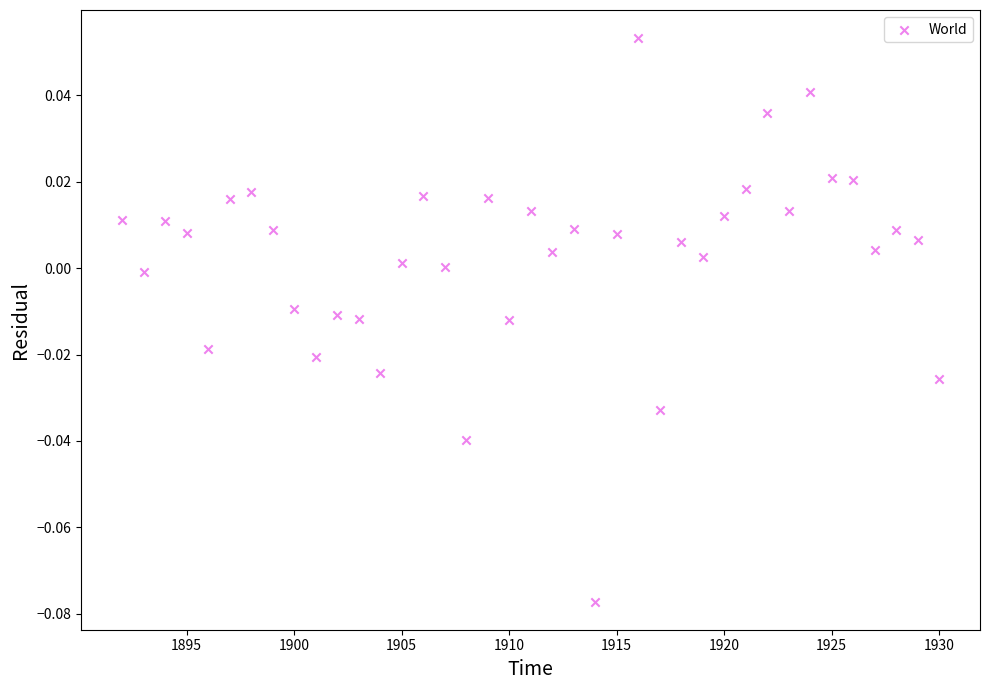

What is the range of X values (max minus min)?

38.0